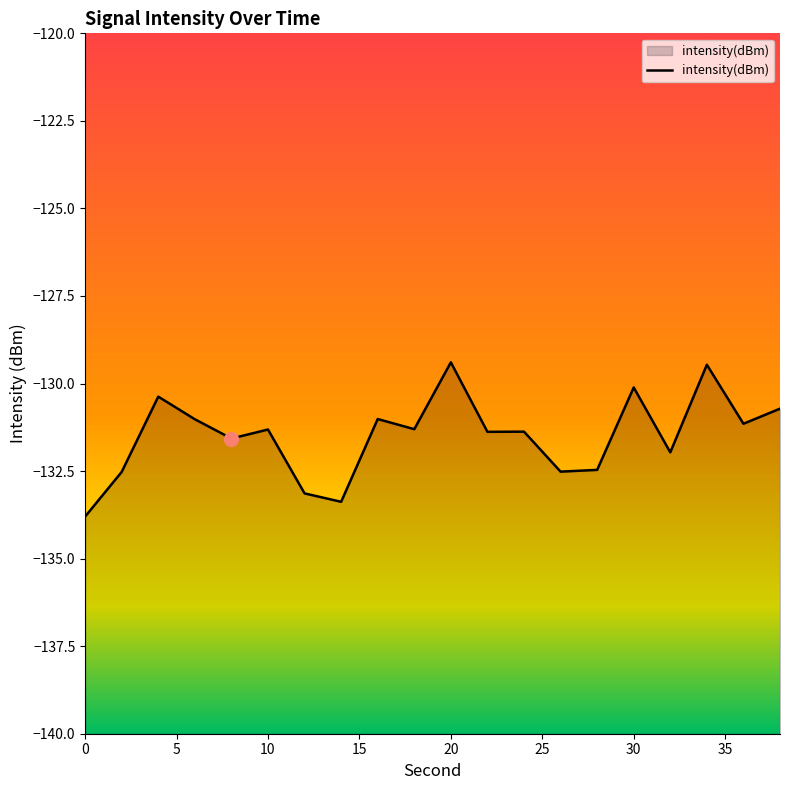

At which label does the data first exceed -131?

4